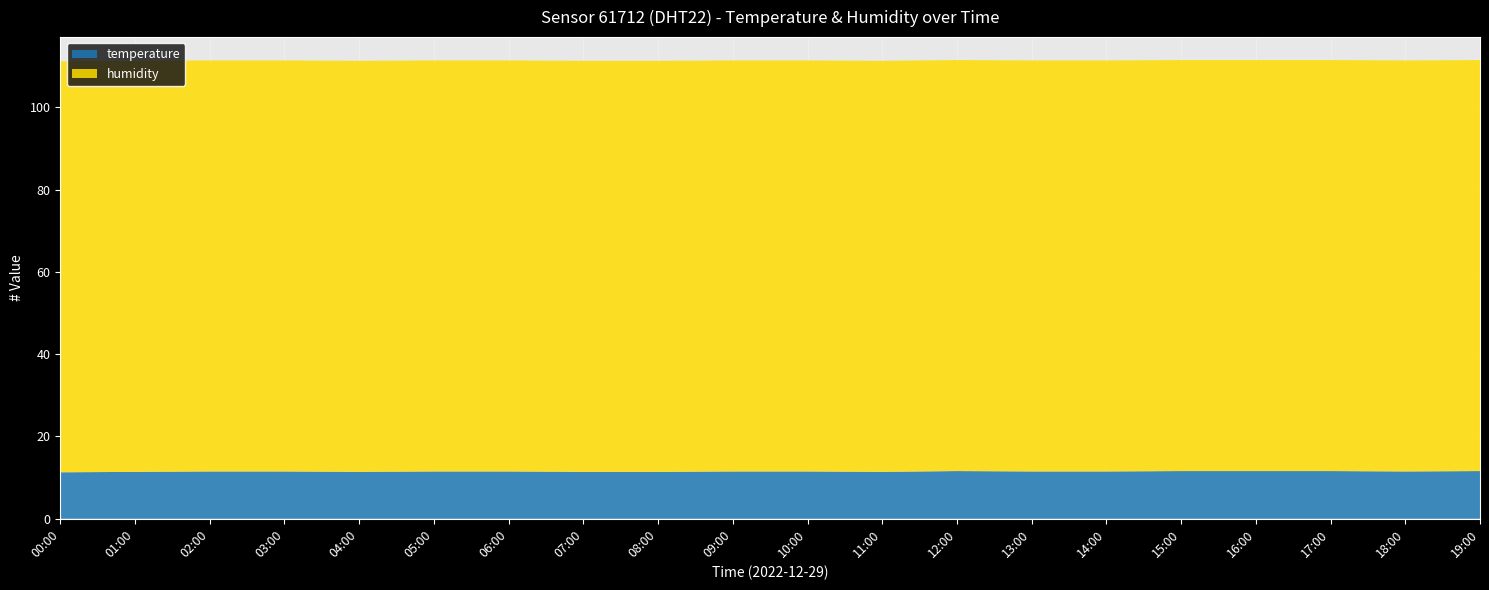

Reading right to left, extract all data points from this chart.

temperature: 11.6	11.5	11.6	11.6	11.6	11.5	11.5	11.6	11.4	11.5	11.5	11.4	11.4	11.5	11.5	11.4	11.5	11.5	11.4	11.3
humidity: 99.9	99.9	99.9	99.9	99.9	99.9	99.9	99.9	99.9	99.9	99.9	99.9	99.9	99.9	99.9	99.9	99.9	99.9	99.9	99.9